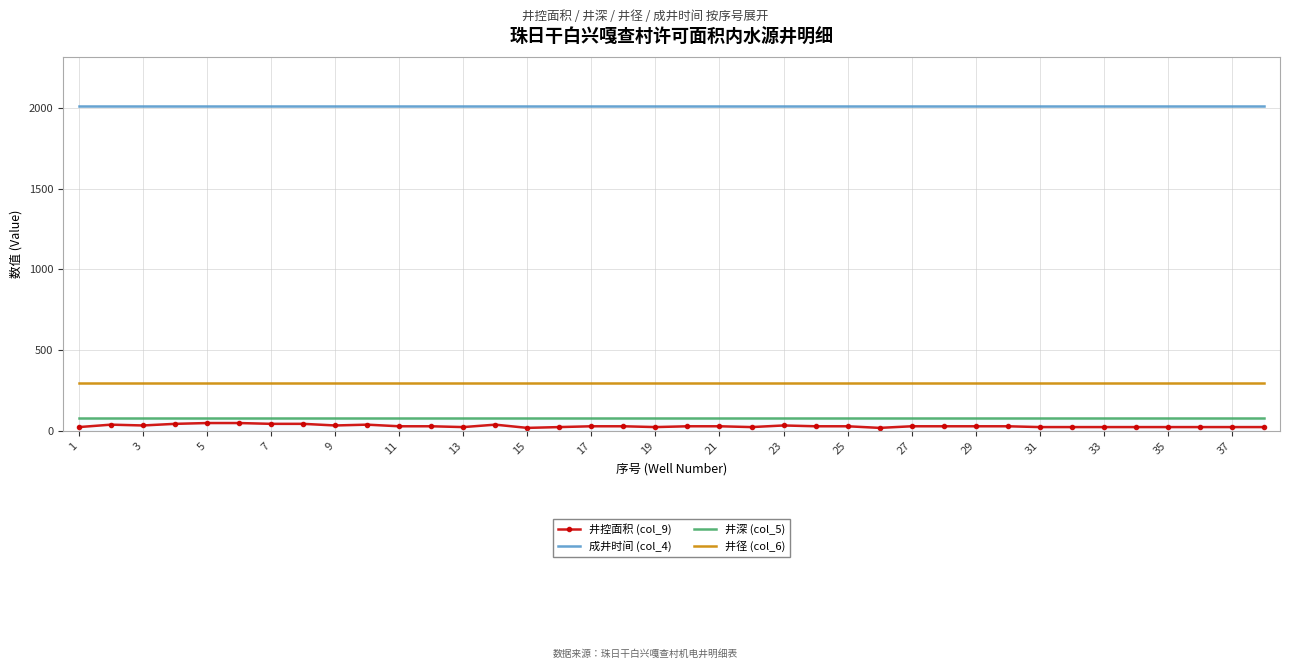

Which series has the widest spread of values?

井控面积 (col_9)